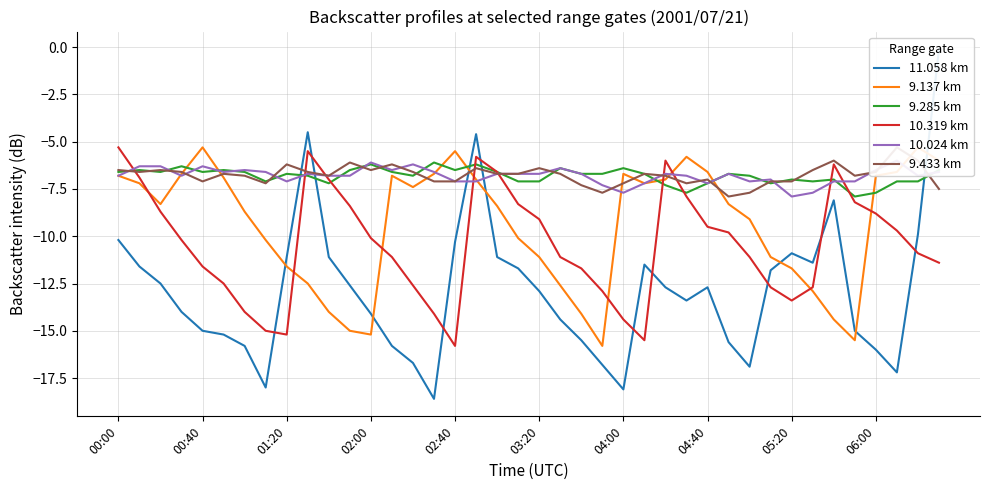

Is it true that 10.319 km equals -9.1 at 03:20?

True